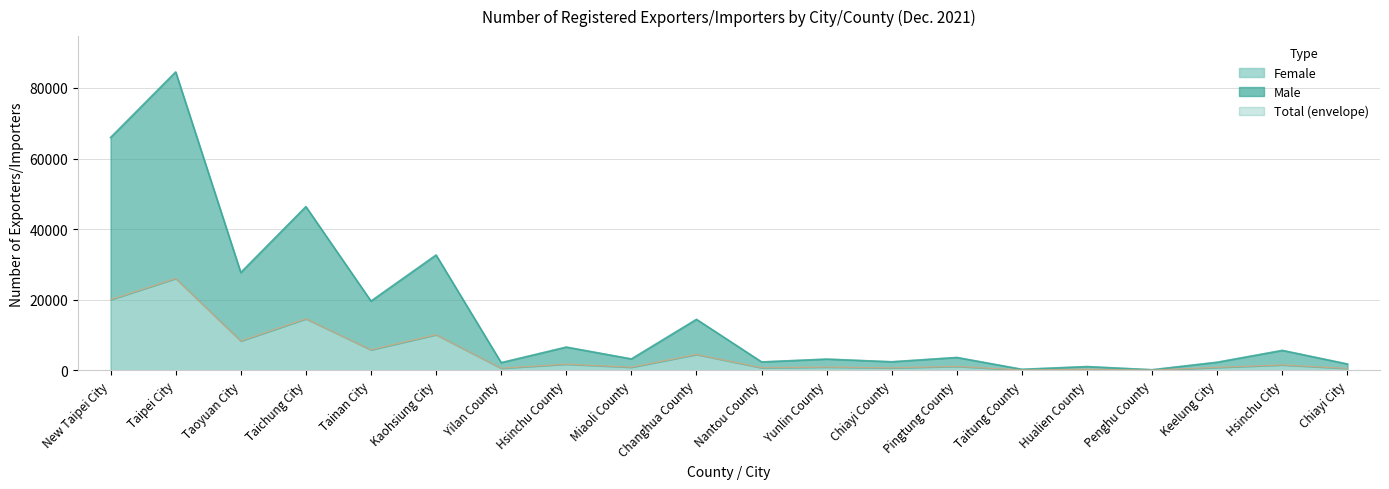

At which label is Male closest to 42358?

Taichung City